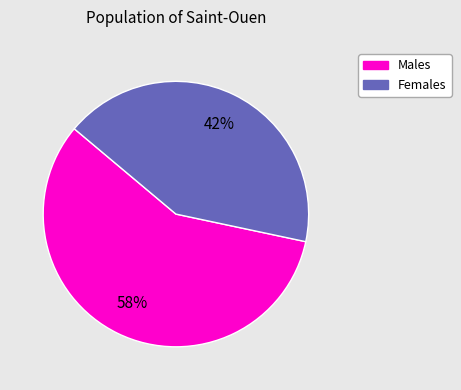

Does any single category account for the majority?

Yes